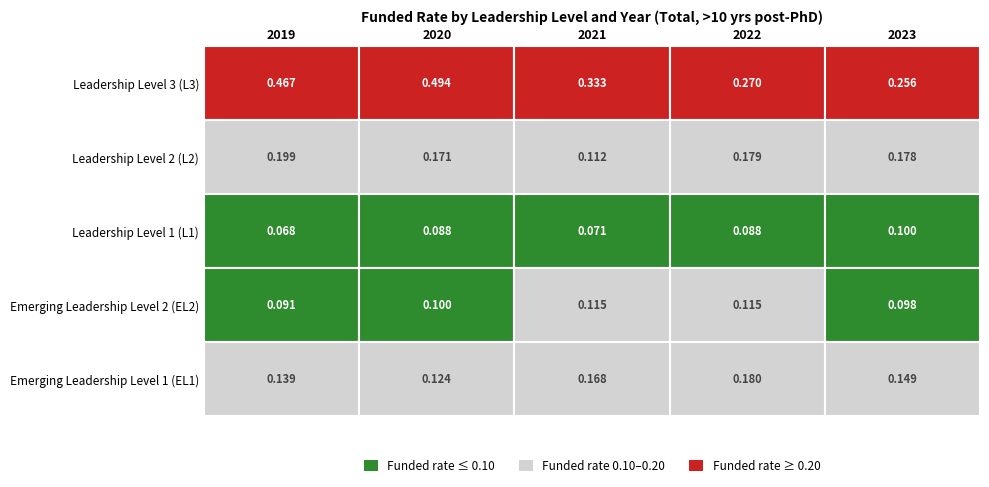

Is the value of L3 at 2019 greater than the value of L2 at 2022?

Yes